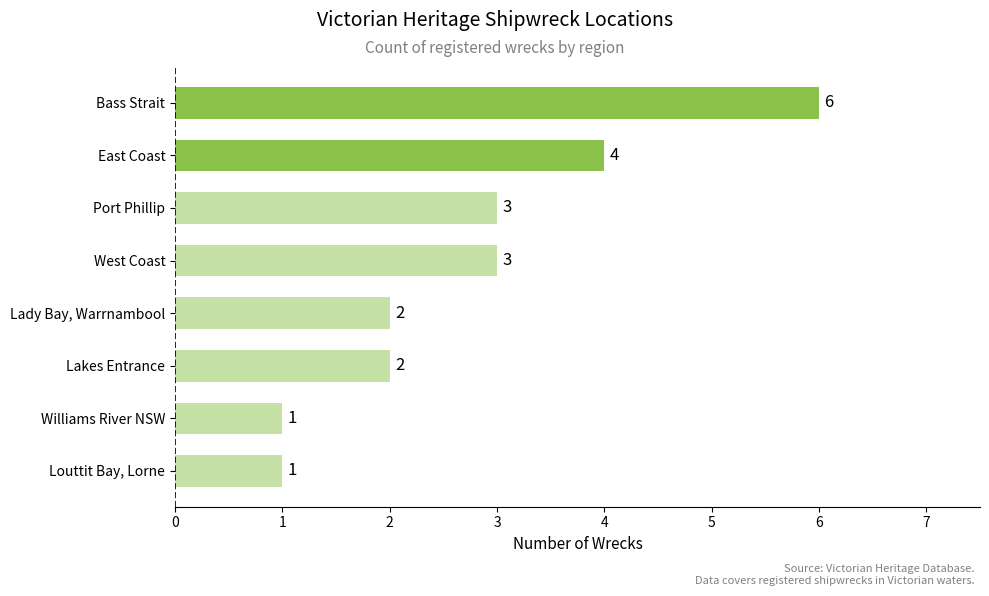

What is the ratio of the value at Lady Bay, Warrnambool to the value at Port Phillip?

0.7